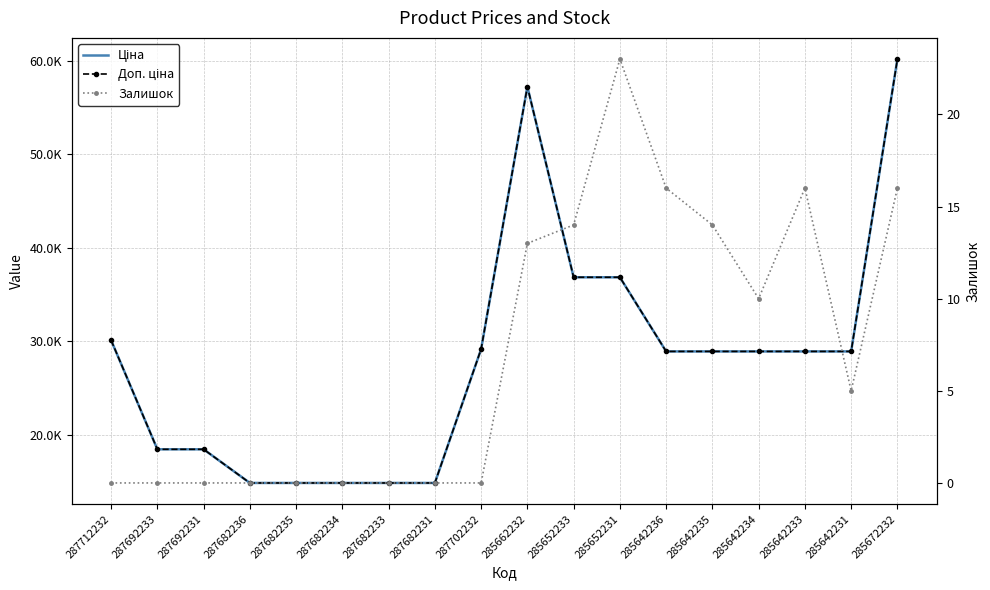

True or false: Залишок and Доп. ціна cross at least once.

False